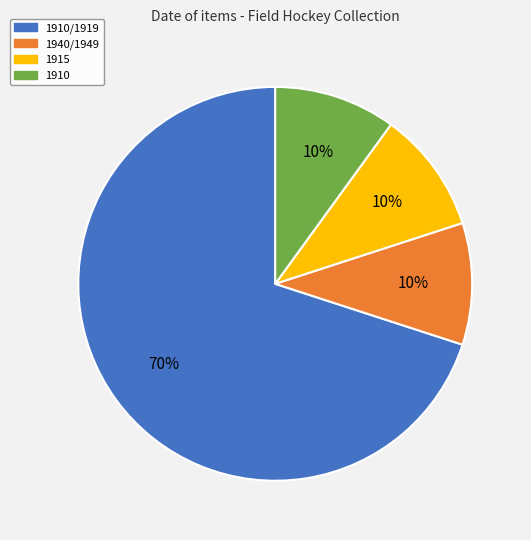

Is there any slice that represents more than half of the pie?

Yes